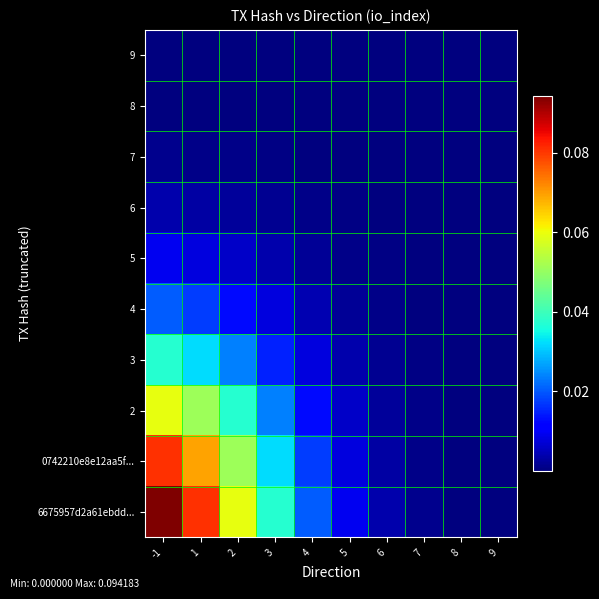

At how many categories does at least one series exceed 0?

10